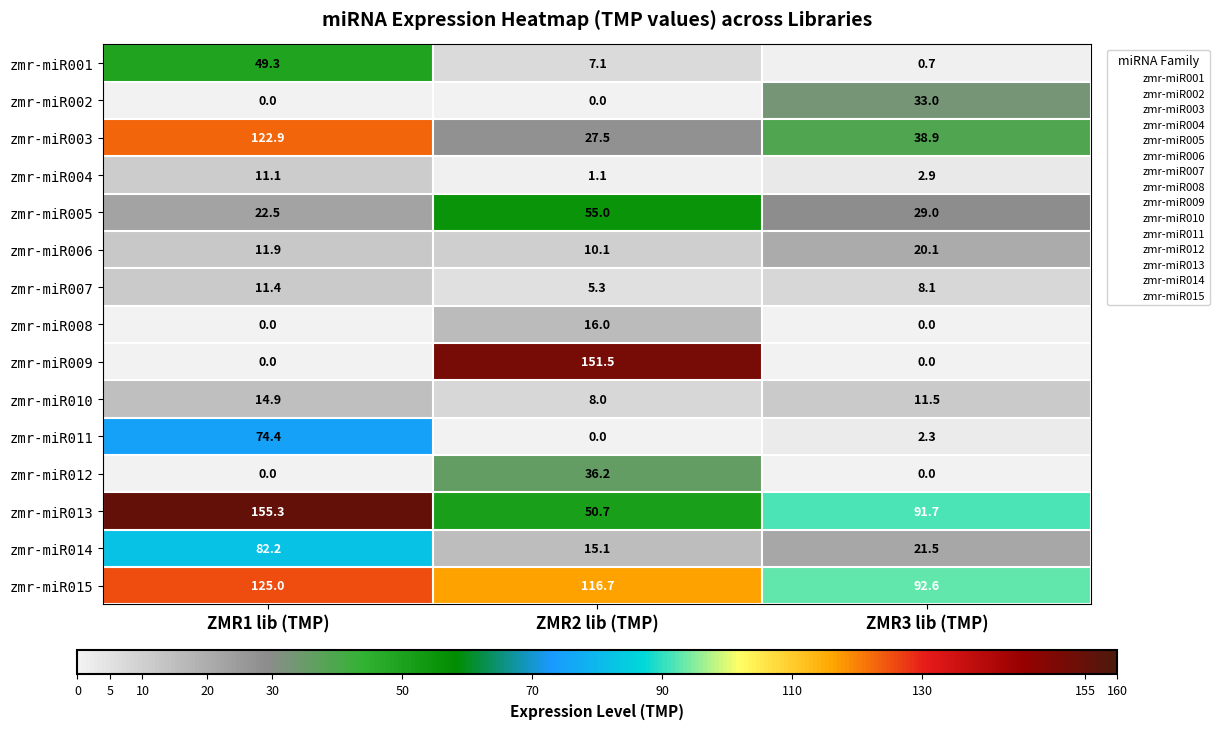

What is the spread (max minus min) of values at ZMR2 lib (TMP)?

151.5